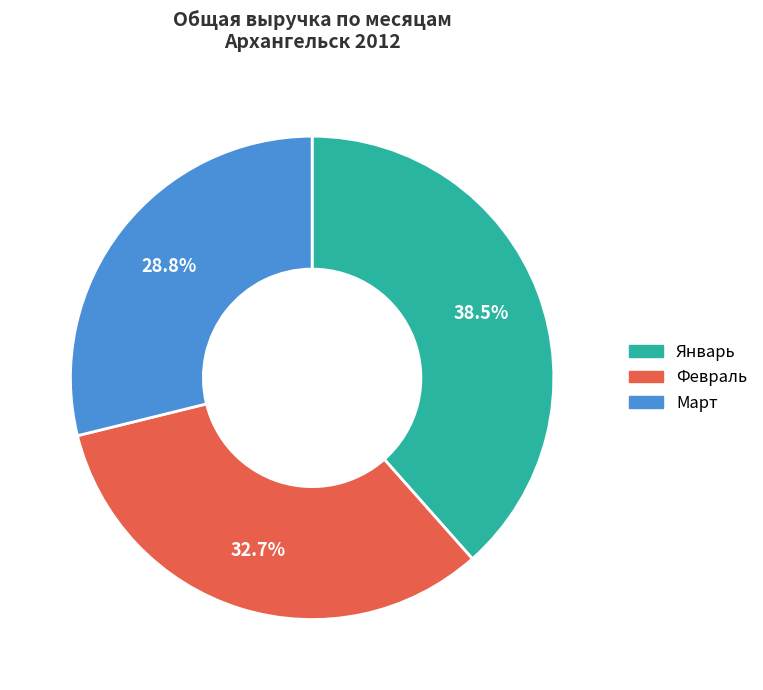

Is there any slice that represents more than half of the pie?

No